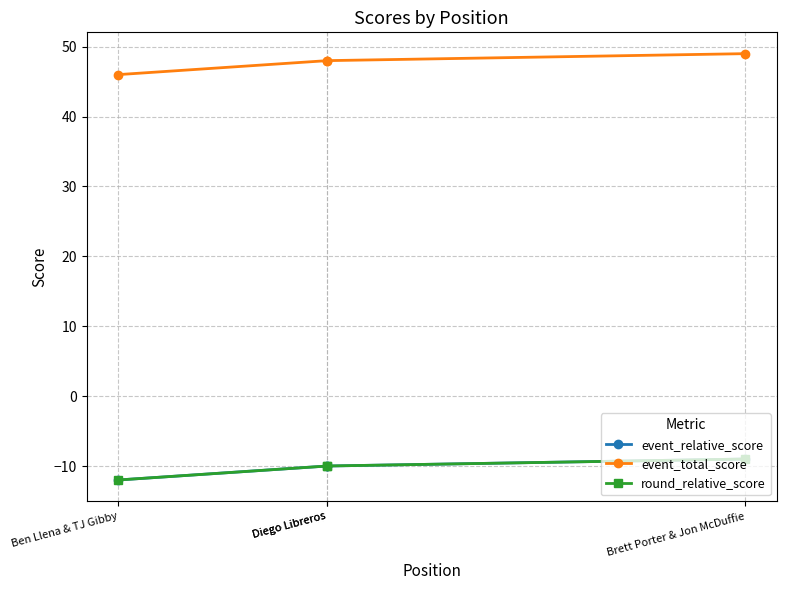

True or false: event_relative_score has more than 0 interior local peaks.

False